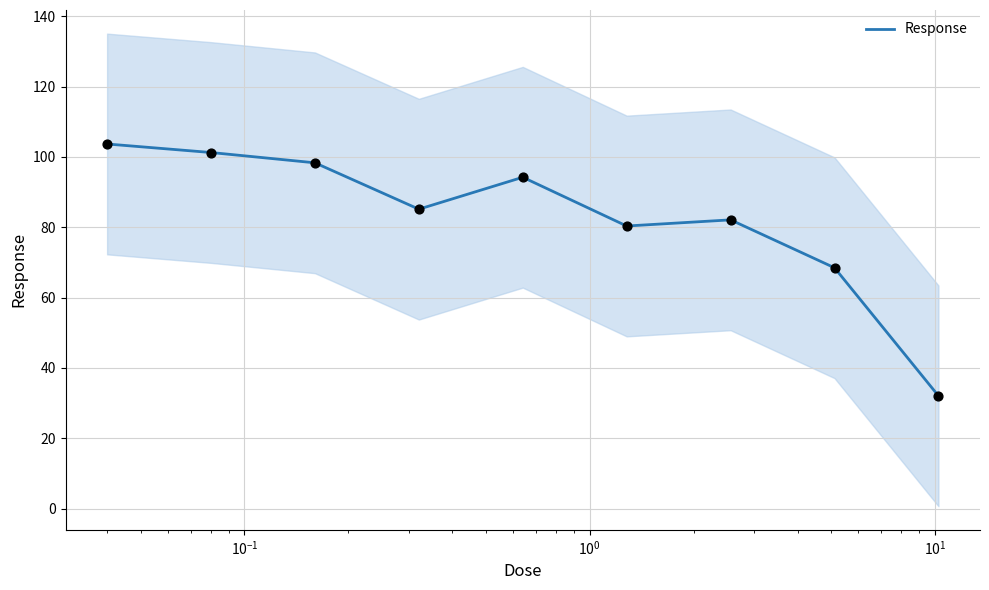

What is the maximum value for Response?

103.7